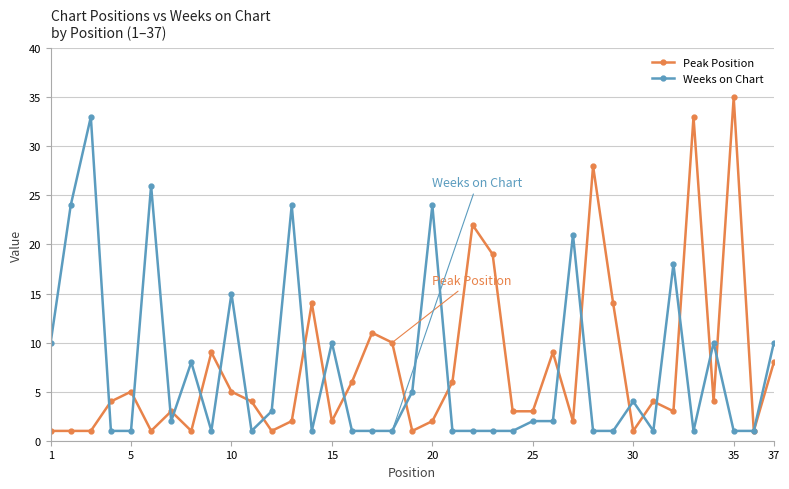

Which series has the widest spread of values?

Peak Position